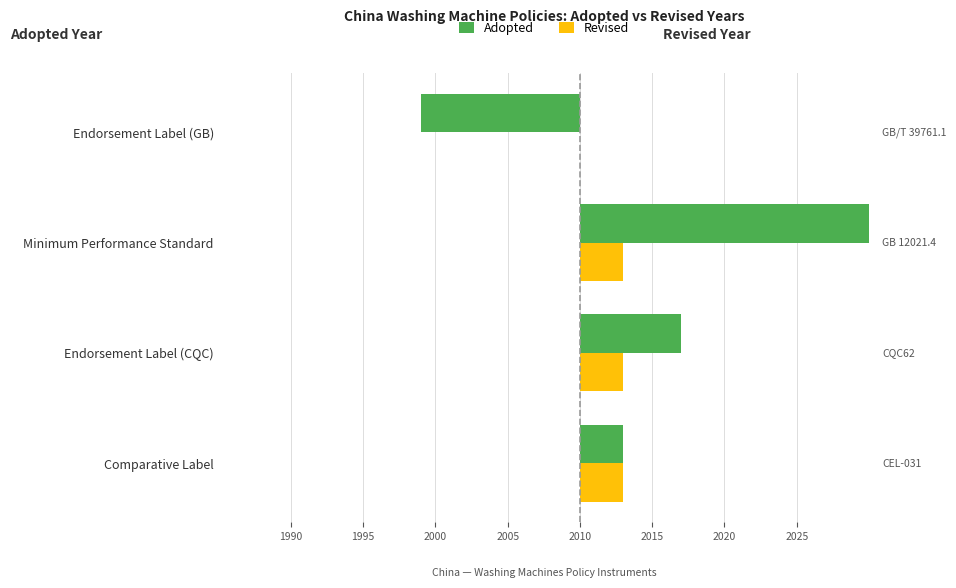

How many values in the Revised series are below 3?

1